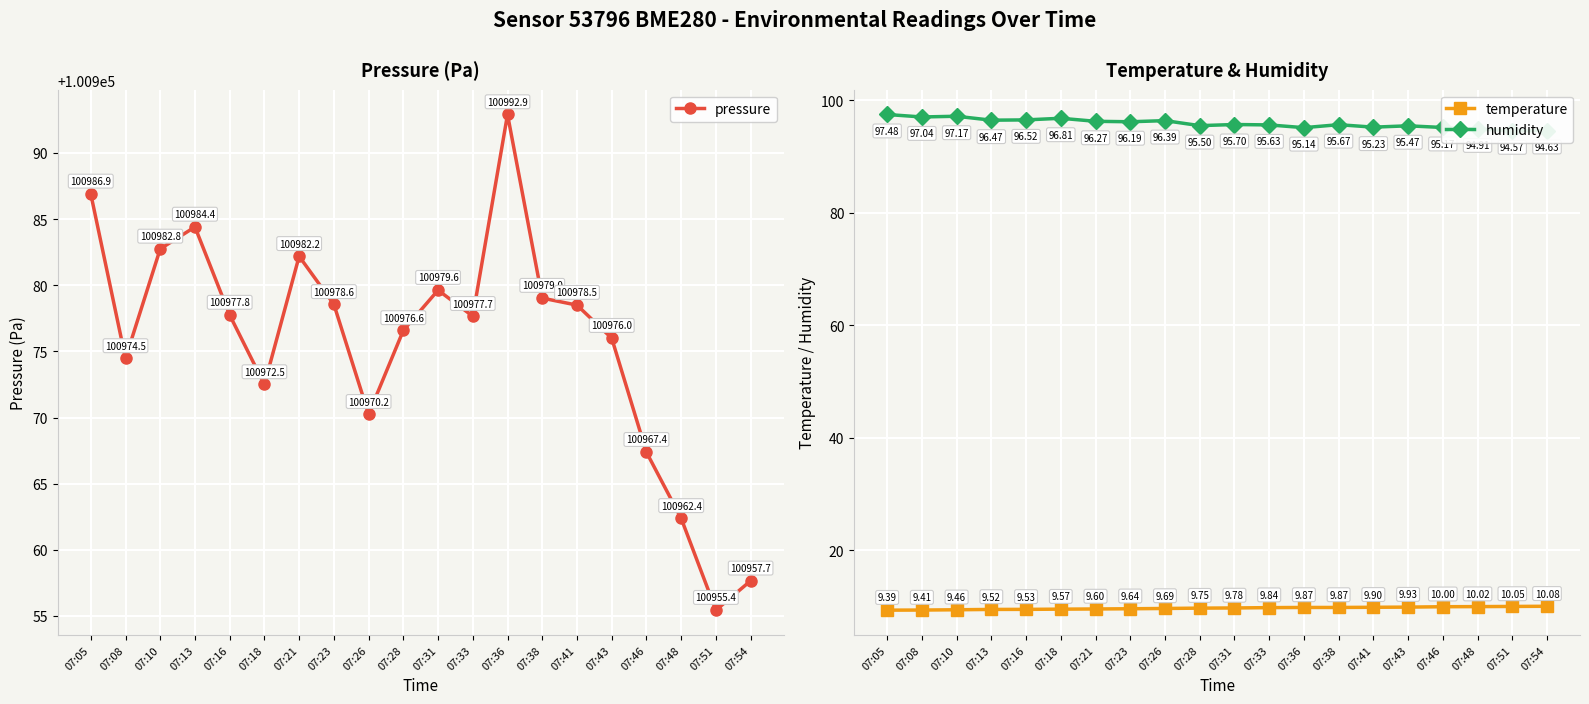

At which label is temperature closest to 9?

07:05